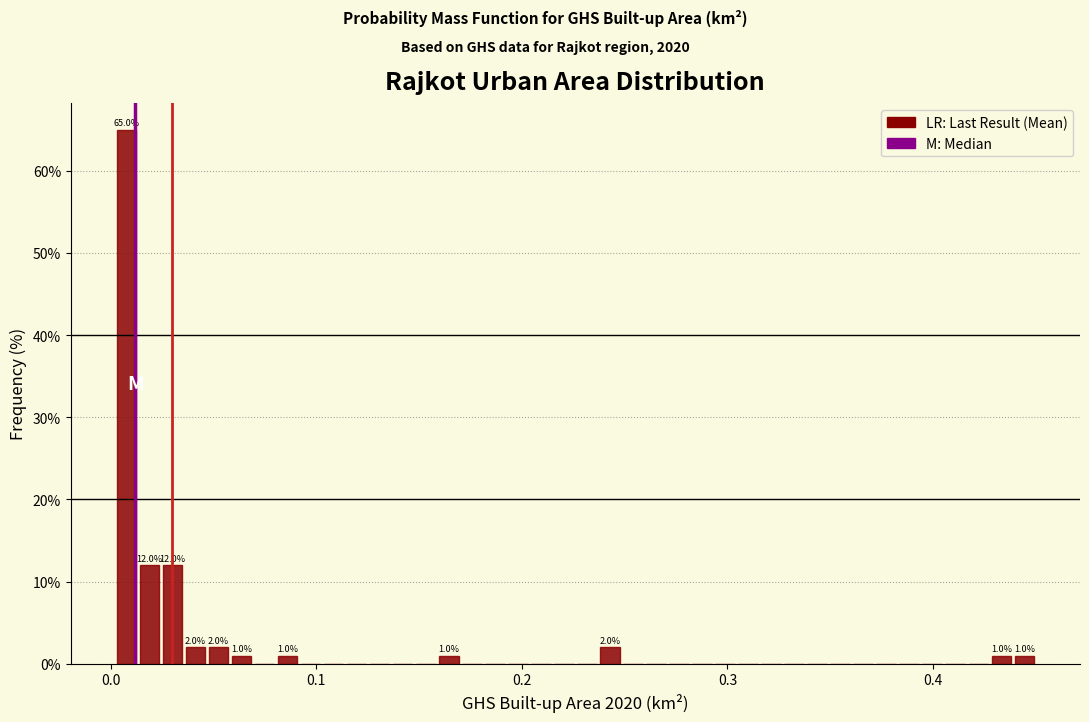

Around what value on the x-axis is the tallest bar? Give the approximate position of its centre, as read against the axis.

0.01